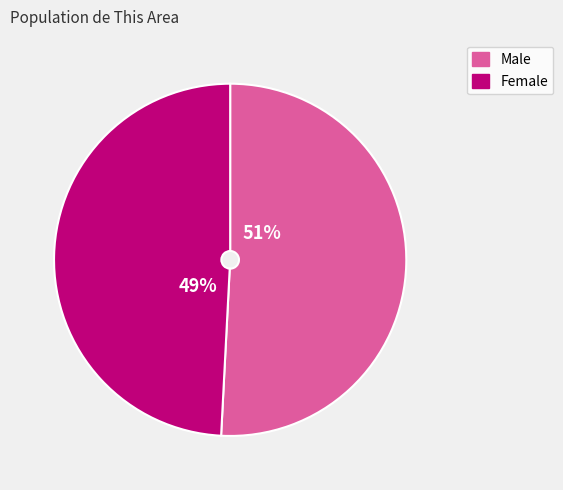

Does Male account for over 50% of the chart?

Yes